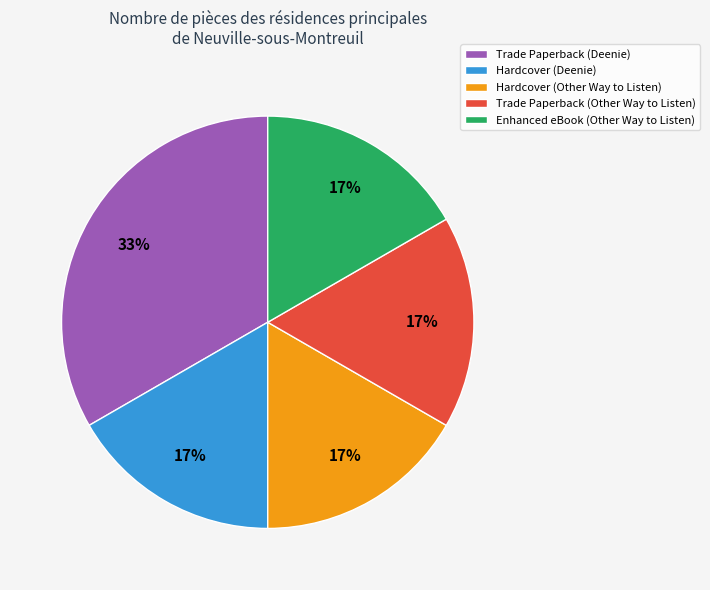

How many slices are in this pie chart?

5